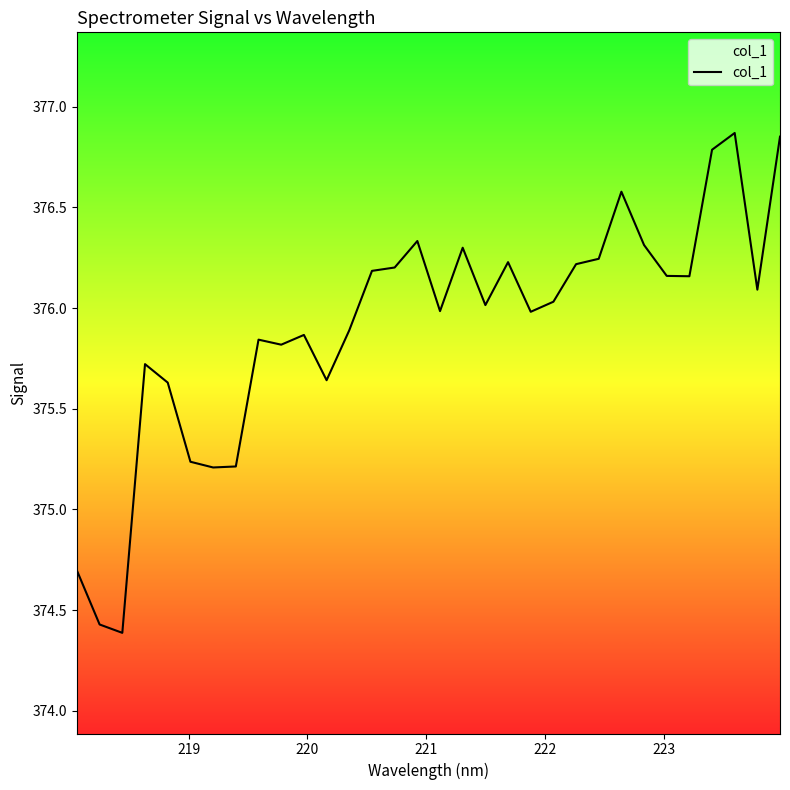

Does the chart have visible grid lines?

No